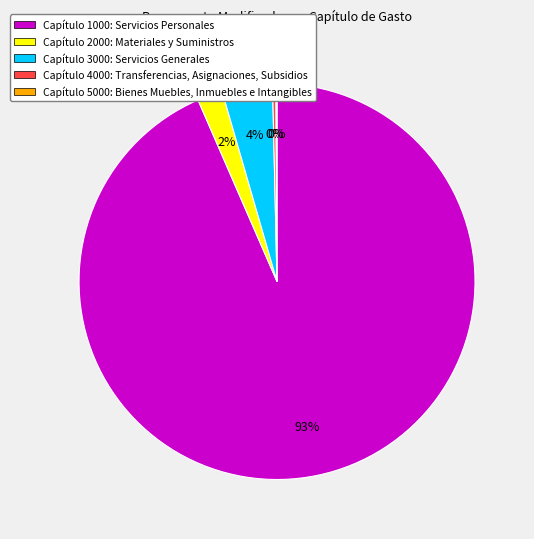

Which slice is the largest?

Capítulo 1000: Servicios Personales